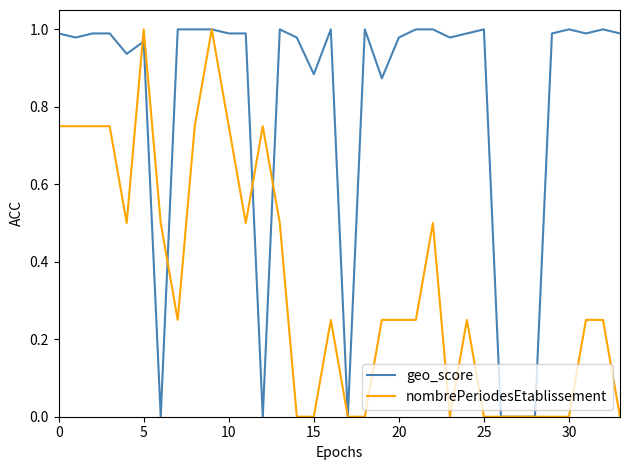

List the series in order of their overall mean, highest first.

geo_score, nombrePeriodesEtablissement